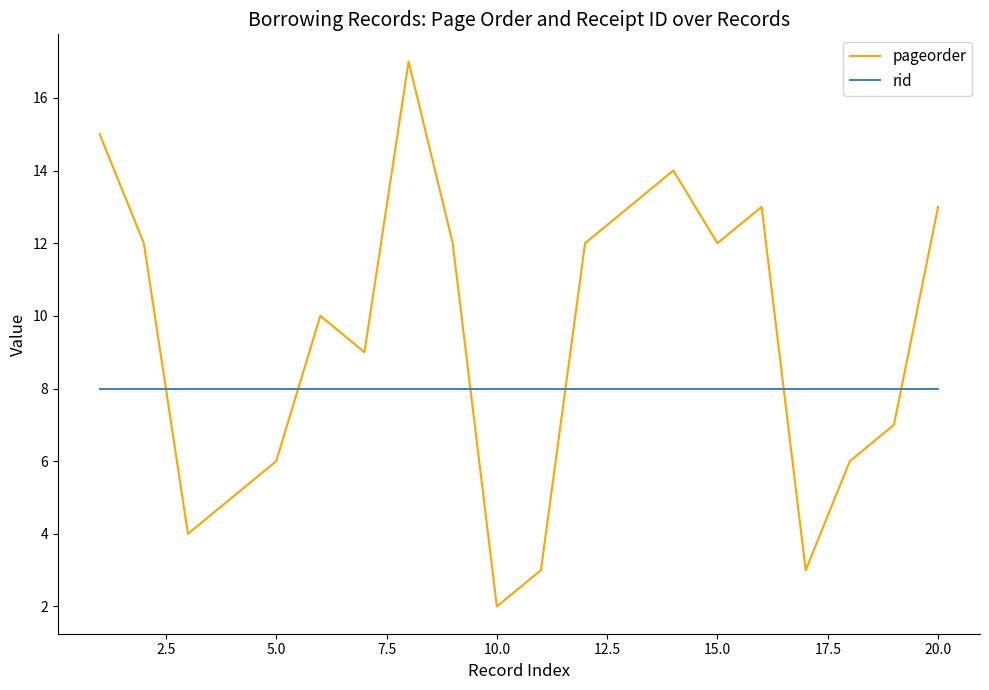

Which series has the largest total across all categories?

pageorder